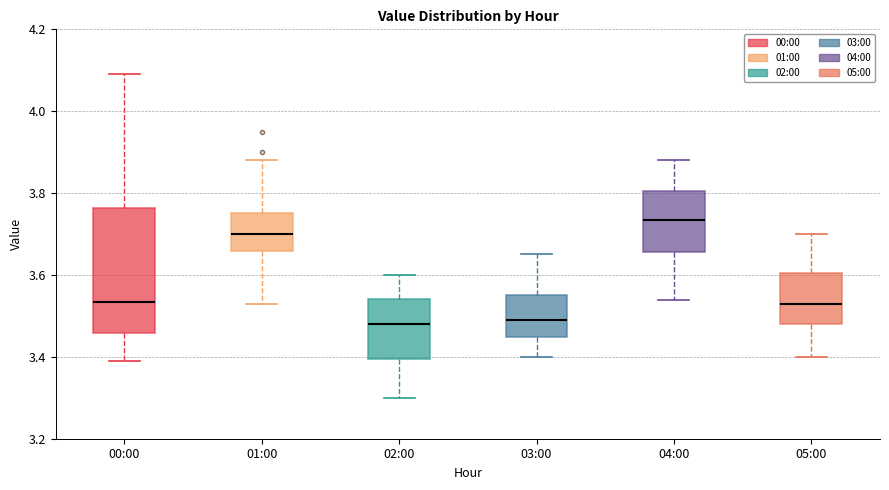

Reading left to right, read every box against the y-axis: the position of its median line, the range the box covers, and the ends of its whiskers. The values are not printed on the chart, so give them approximately, as read against the axis.

00:00: median 3.54, box 3.46 to 3.76, whiskers 3.40 to 4.10
01:00: median 3.70, box 3.66 to 3.76, whiskers 3.54 to 3.88
02:00: median 3.48, box 3.40 to 3.54, whiskers 3.30 to 3.60
03:00: median 3.50, box 3.44 to 3.56, whiskers 3.40 to 3.66
04:00: median 3.74, box 3.66 to 3.80, whiskers 3.54 to 3.88
05:00: median 3.54, box 3.48 to 3.60, whiskers 3.40 to 3.70